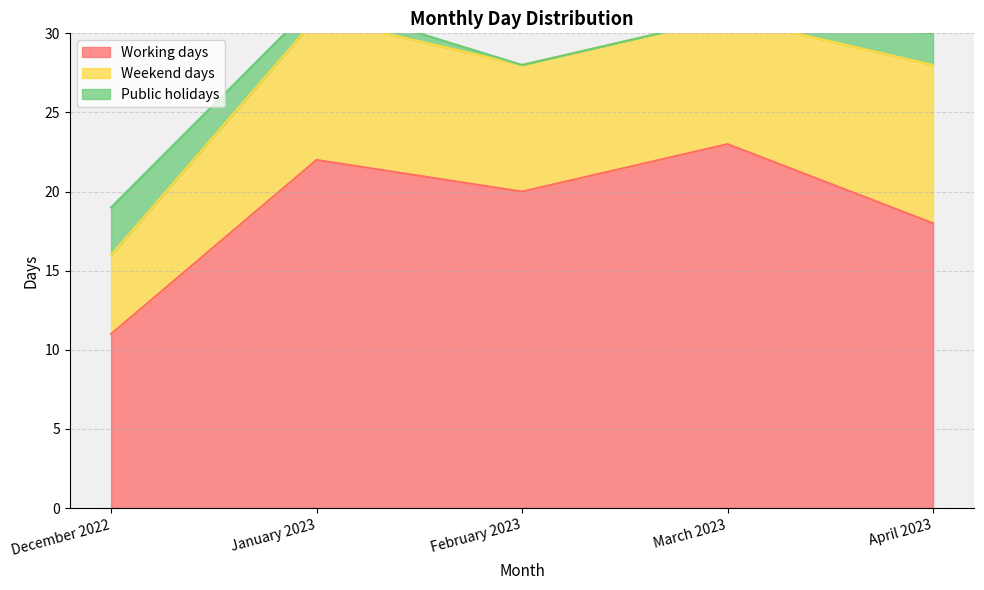

Which has a higher value, April 2023 or March 2023?

March 2023